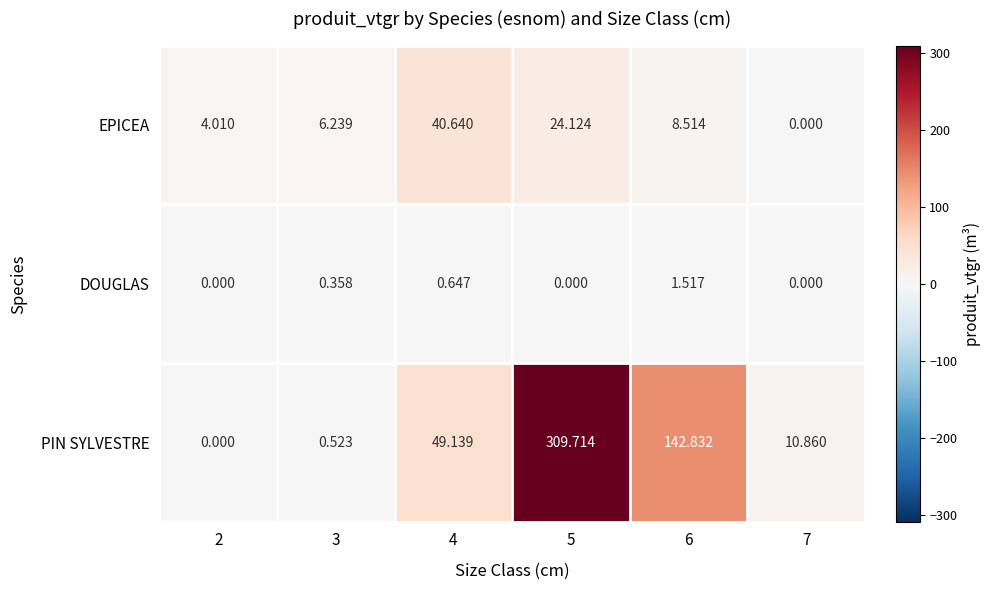

At 6, list the series in order from largest to smallest.

PIN SYLVESTRE, EPICEA, DOUGLAS